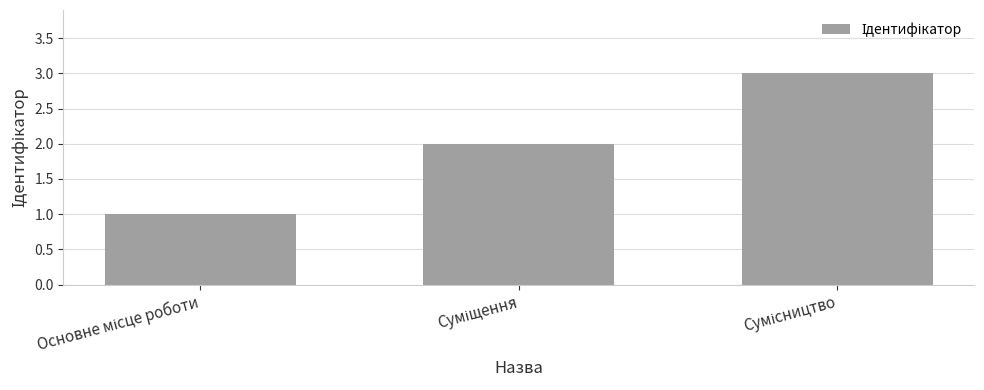

Count the values in the range 1 to 3.

3